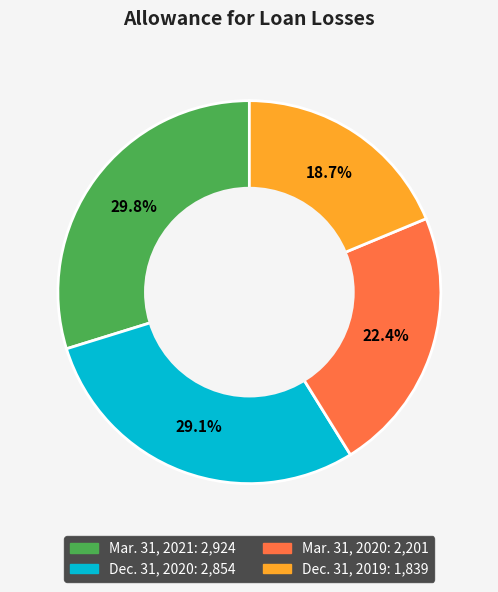

Does any single category account for the majority?

No